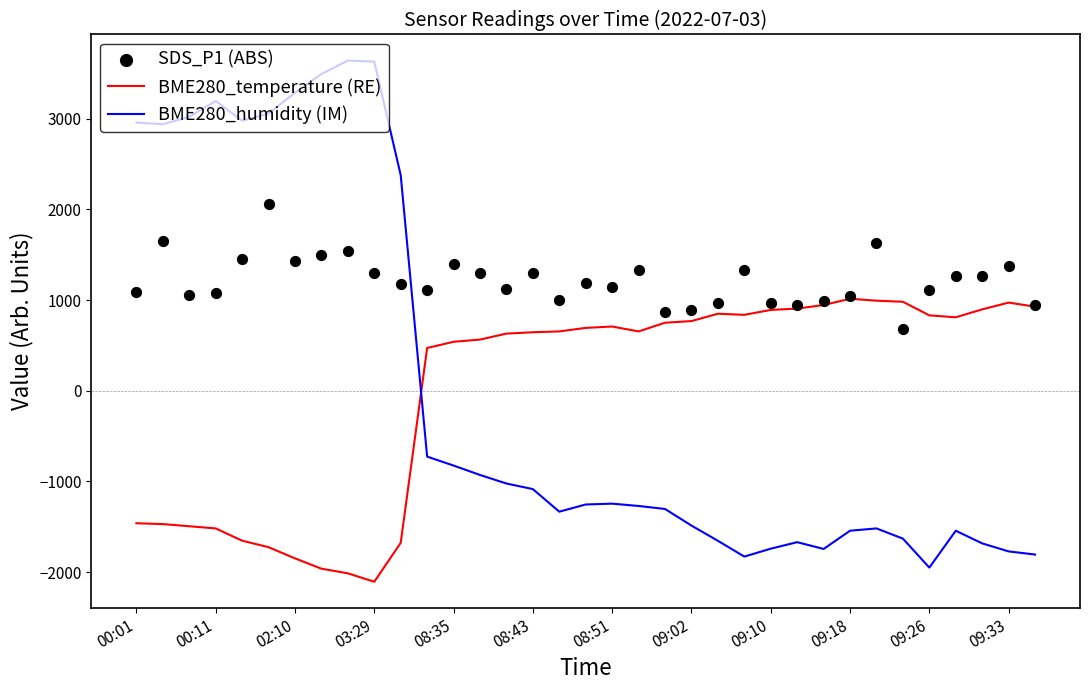

Which series has the largest total across all categories?

SDS_P1 (ABS)